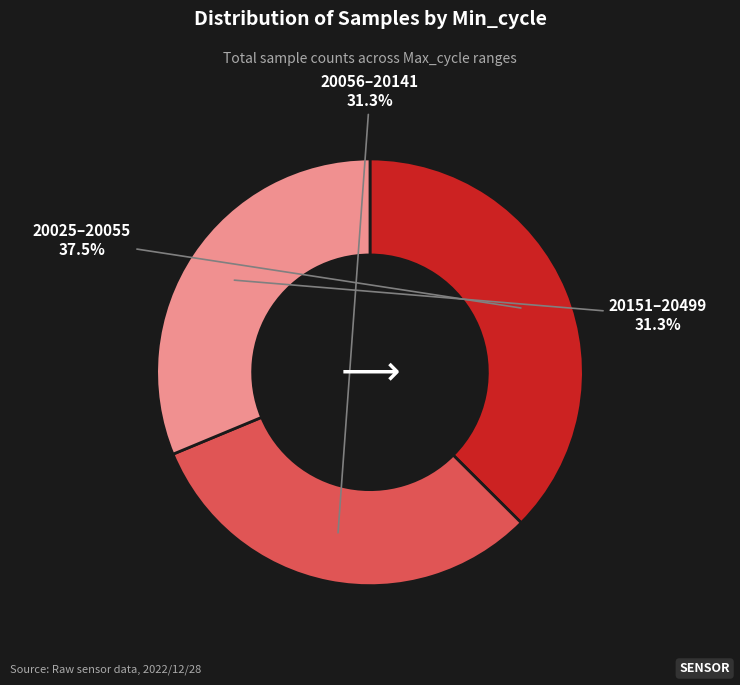

Does any single category account for the majority?

No